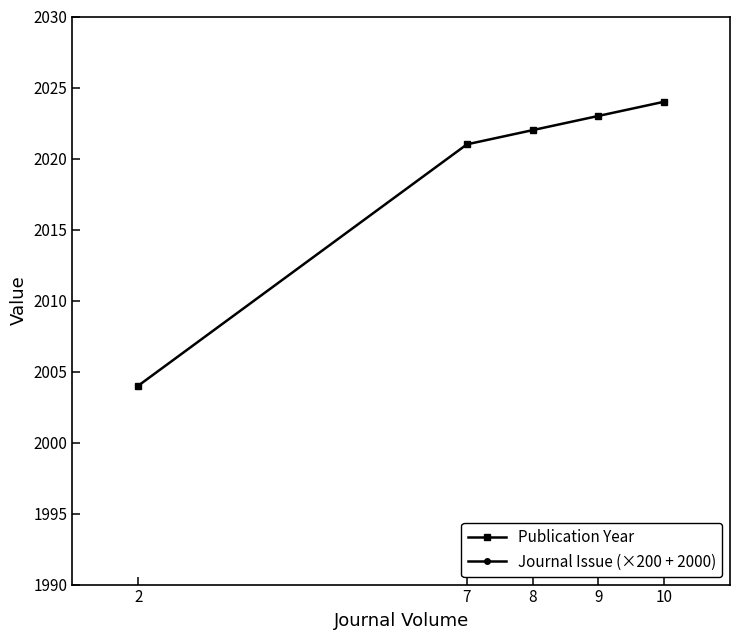

Where does the Publication Year series first go above 2022?

9